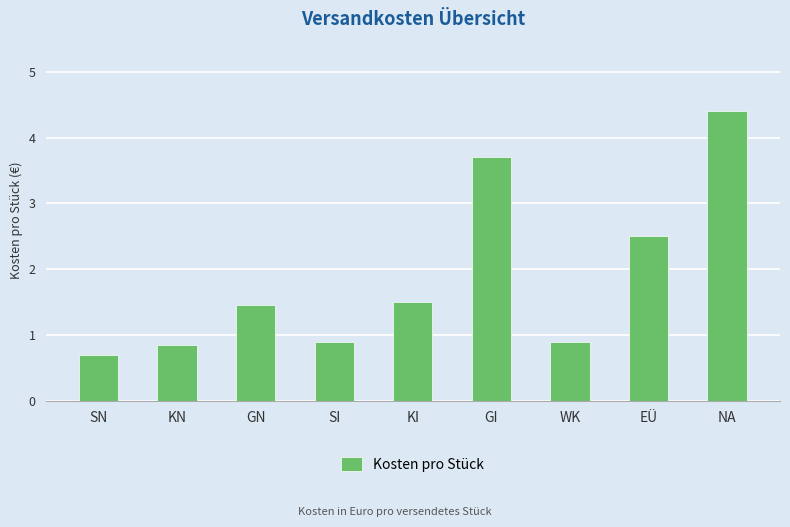

Approximately how many times larger is the value at SI compared to GN?

0.6